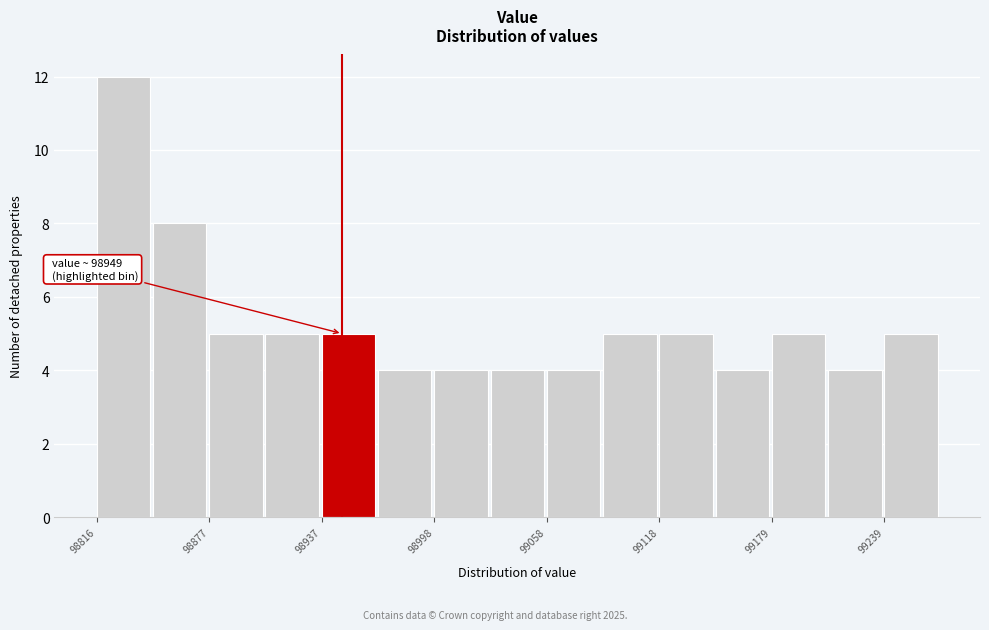

Read against the x-axis, roughly where is the centre of the tallest bar?

98830